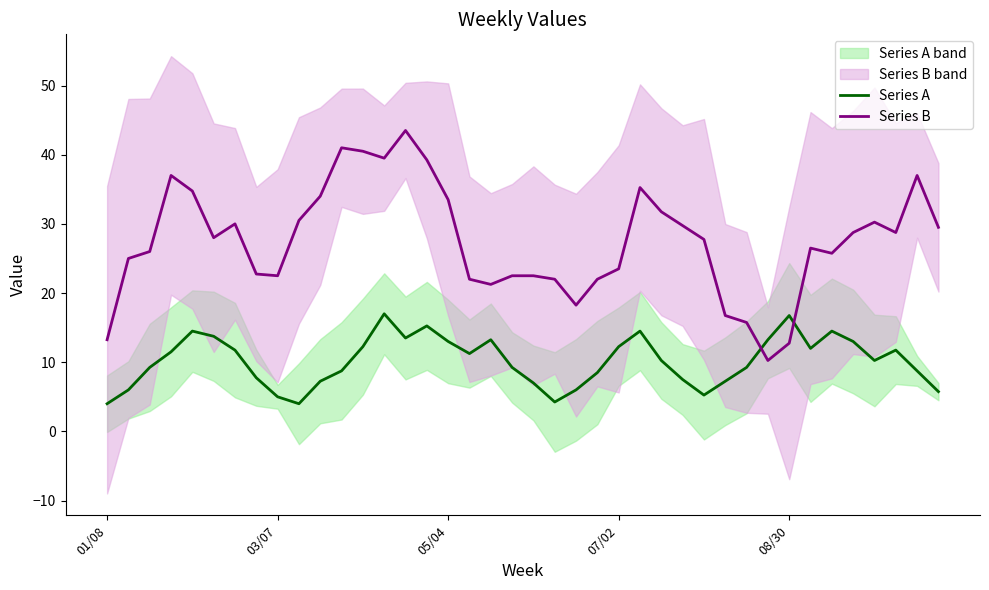

How many lines are shown in the chart?

2